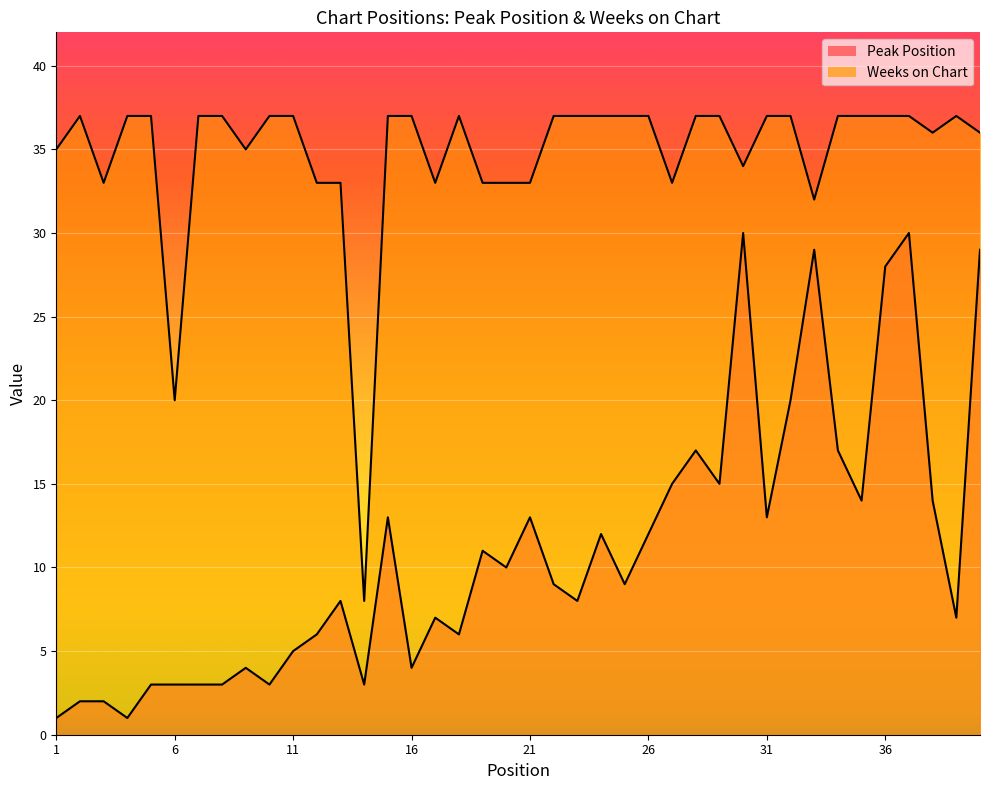

List the series in order of their overall mean, highest first.

Weeks on Chart, Peak Position